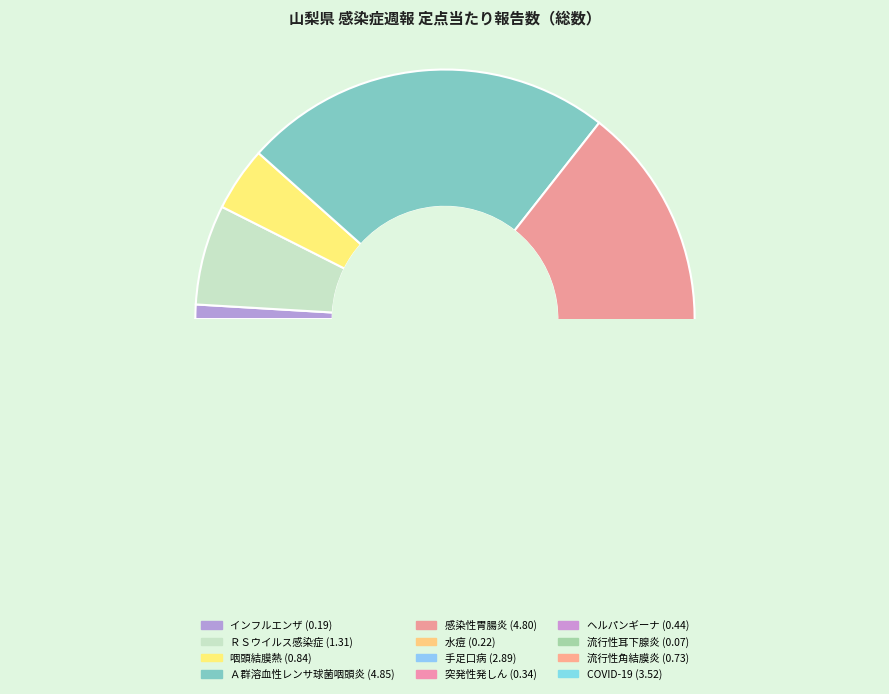

Does any single category account for the majority?

No